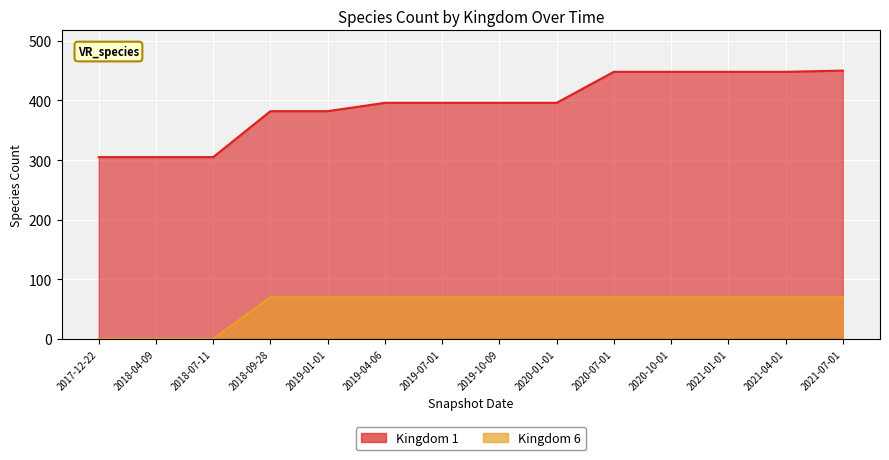

Is the value of Kingdom 6 line at 2018-07-11 greater than the value of Kingdom 1 line at 2020-10-01?

No